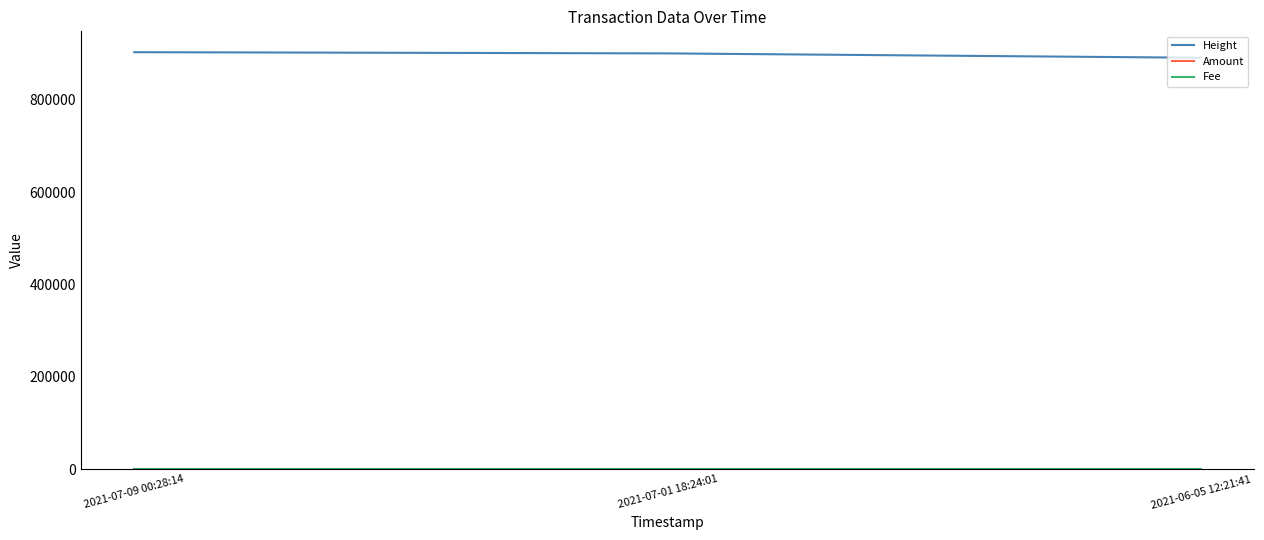

Which series has the largest total across all categories?

Height